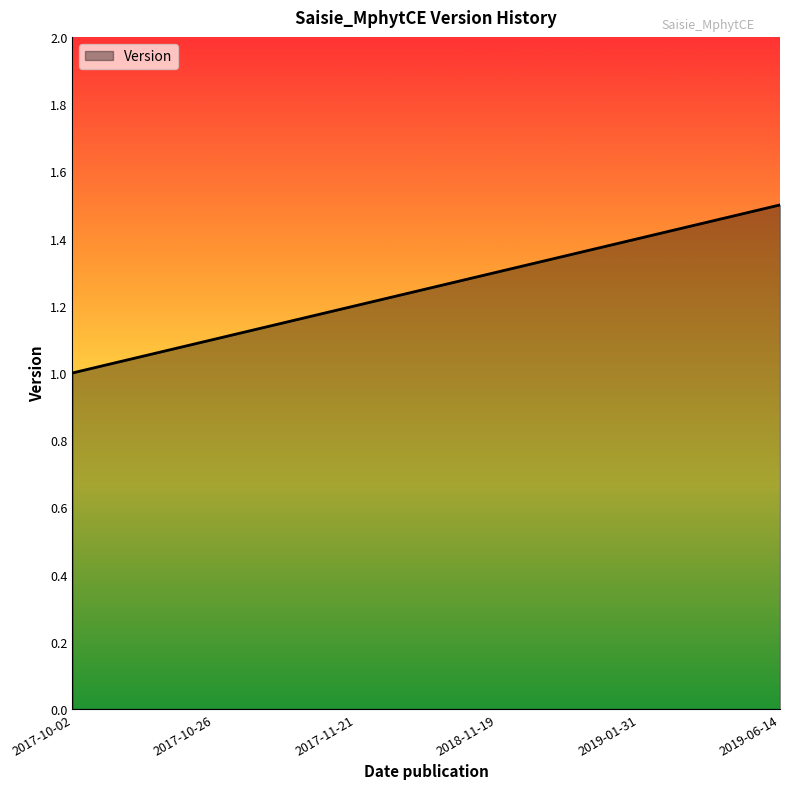

True or false: there are more than 0 points higher than both neighbors.

False